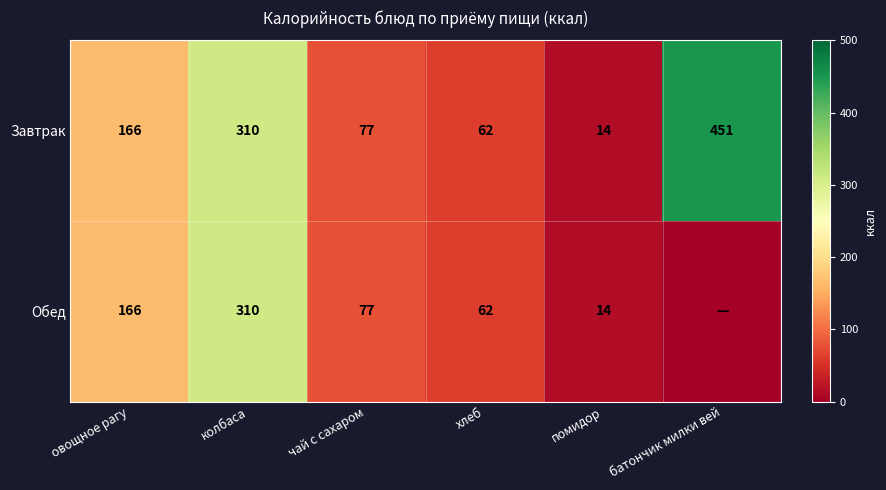

The Обед series shows 106 at овощное рагу. True or false?

False